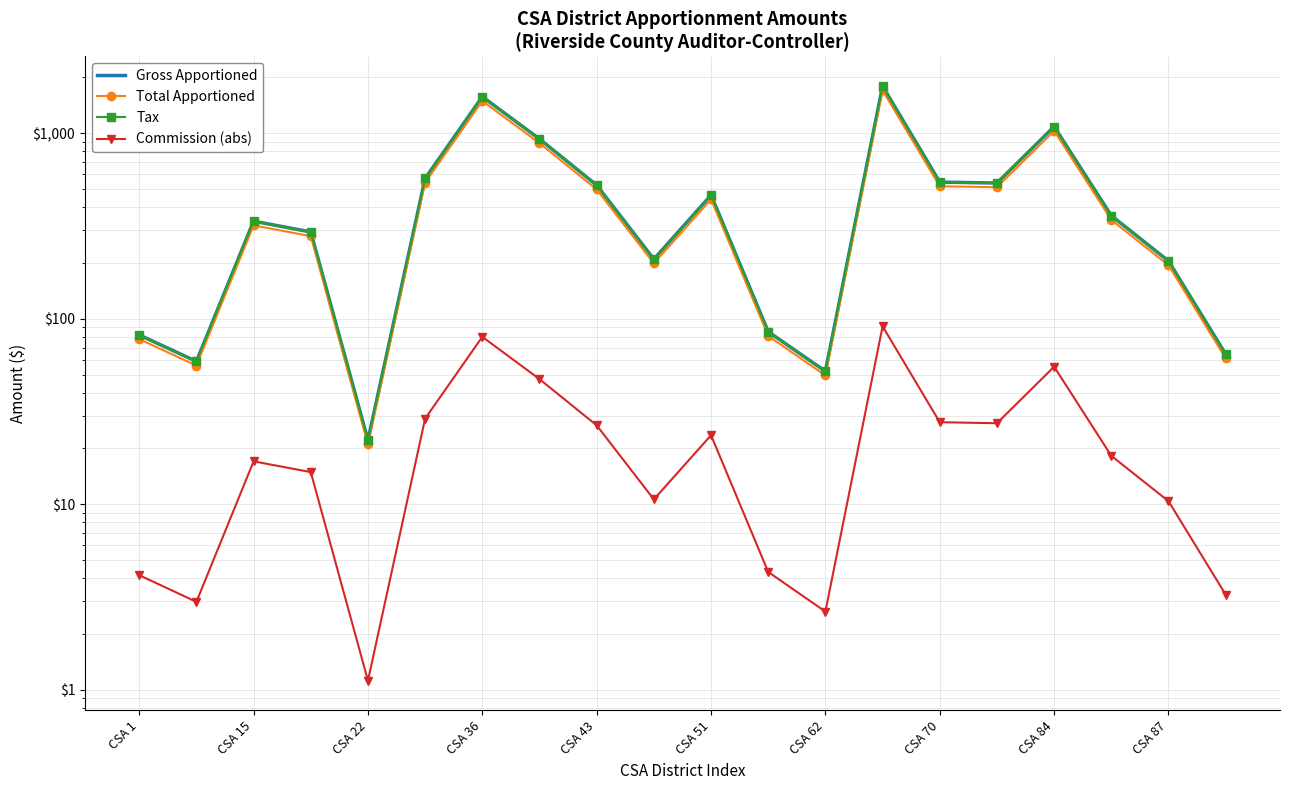

Is the value of Tax at CSA 70 greater than the value of Commission (abs) at CSA 87?

Yes